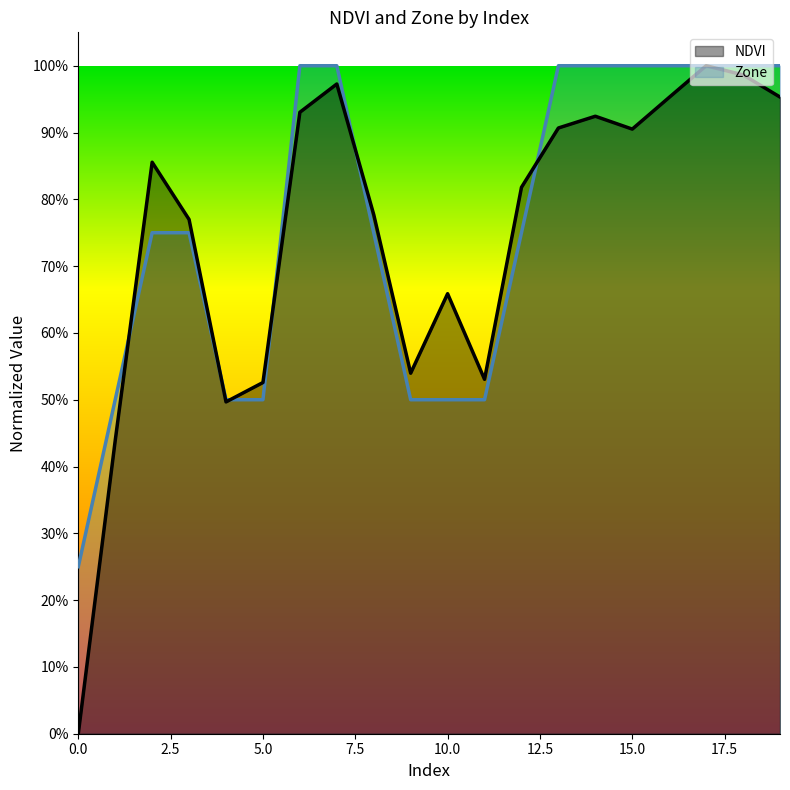

At how many categories does at least one series exceed 0?

20